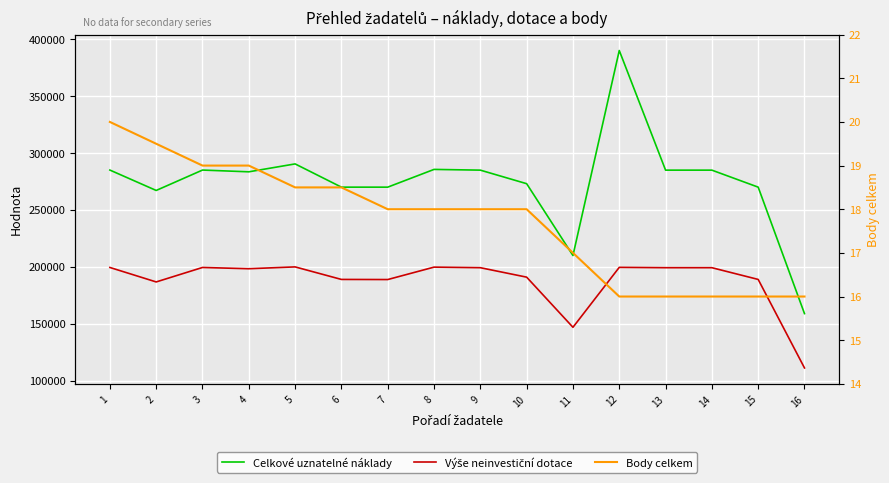

The value of Body celkem at 6 is 18.5. True or false?

True